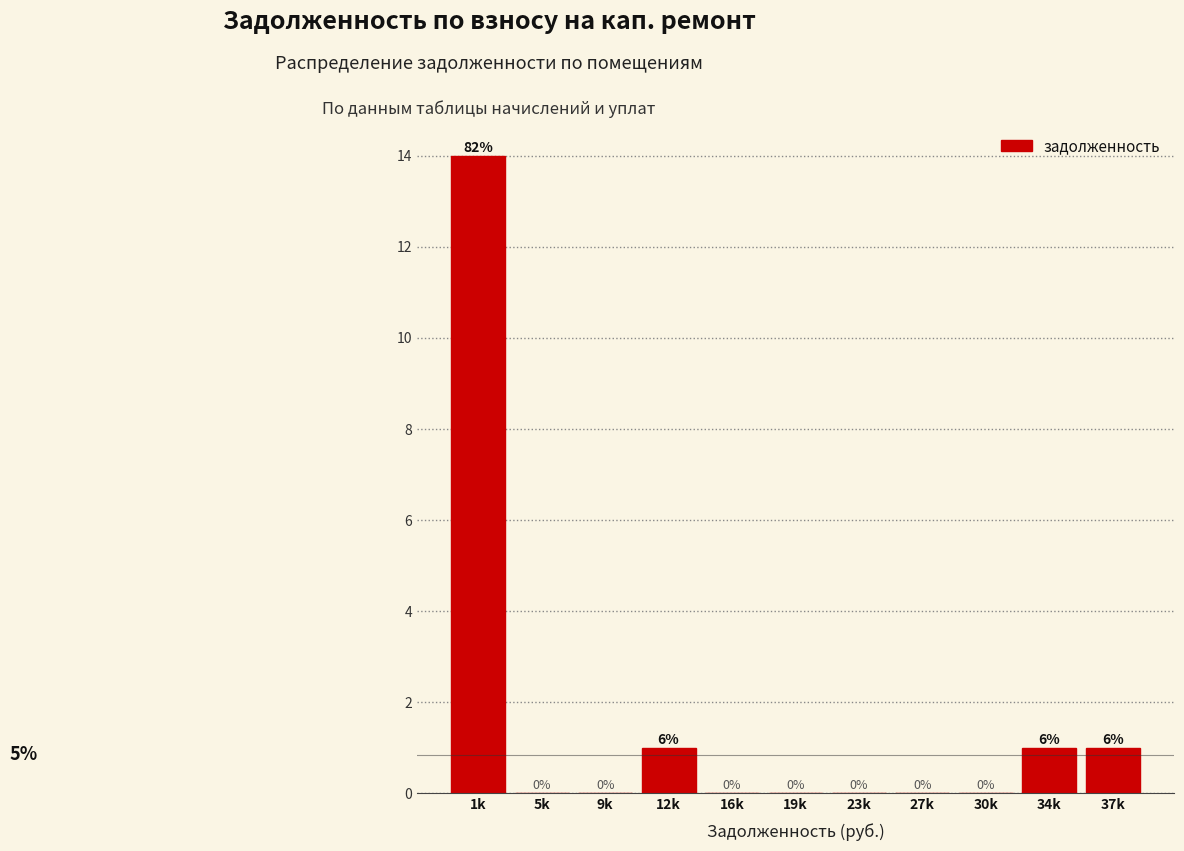

Reading right to left, transcribe all the data shown in this chart.

37k=1	34k=1	30k=0	27k=0	23k=0	19k=0	16k=0	12k=1	9k=0	5k=0	1k=14